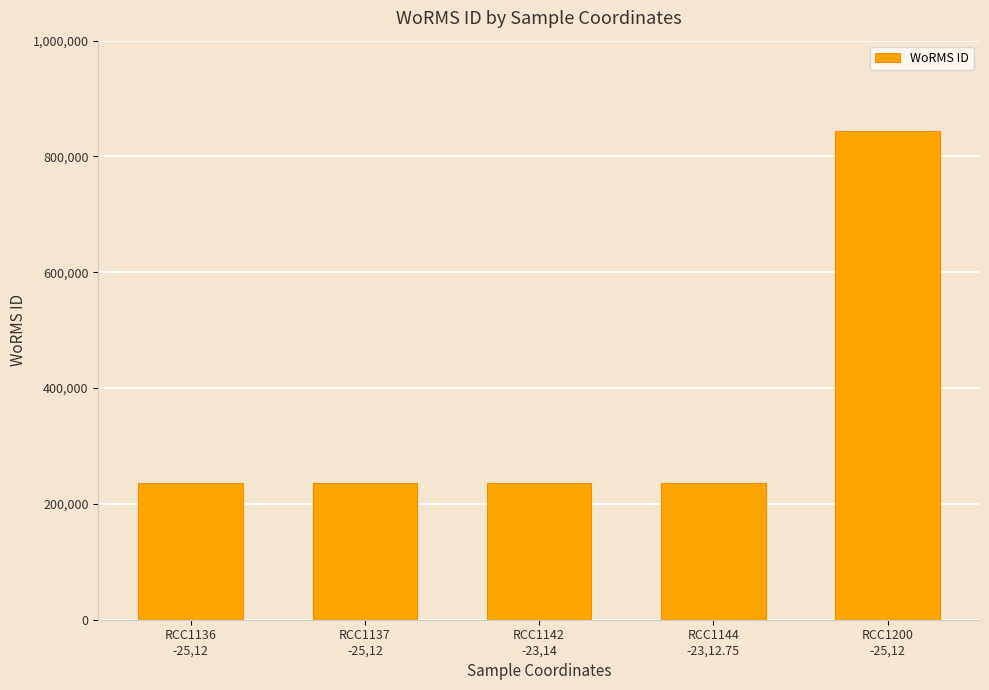

What is the sum of the values at RCC1136
-25,12 and RCC1137
-25,12?

471846